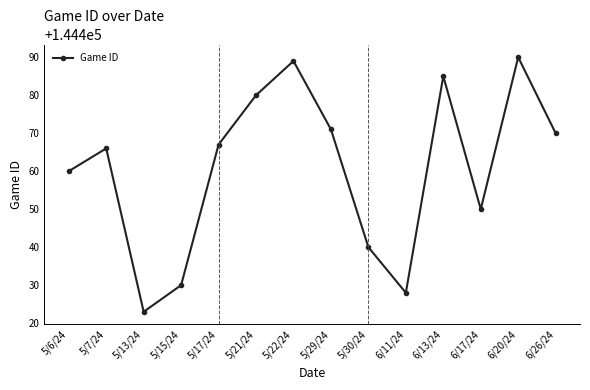

What is the ratio of the value at 5/17/24 to the value at 5/22/24?

1.0